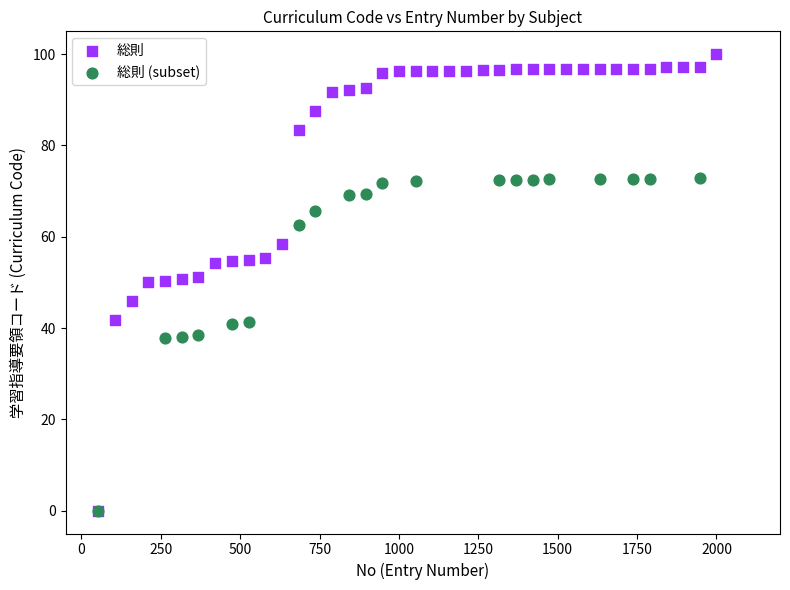

Which series contains the highest Y value?

総則